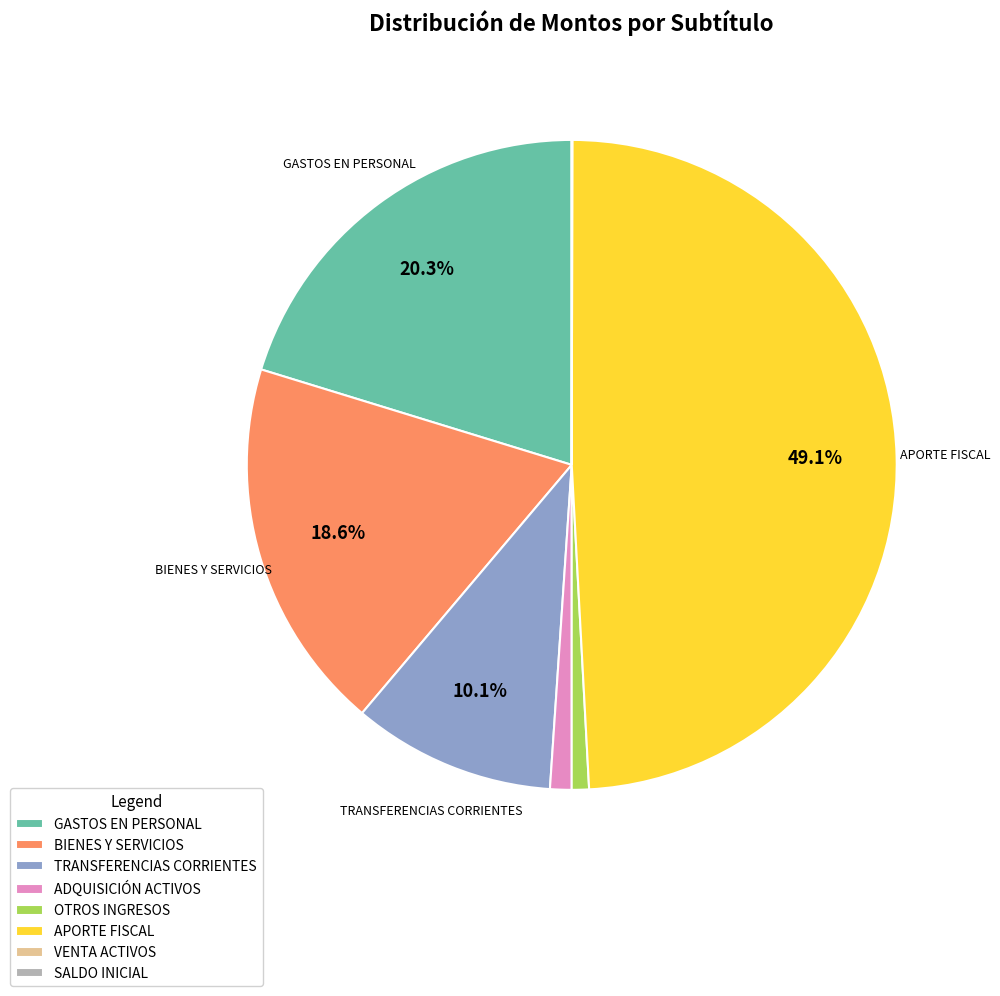

Which category has the biggest portion of the pie?

APORTE FISCAL